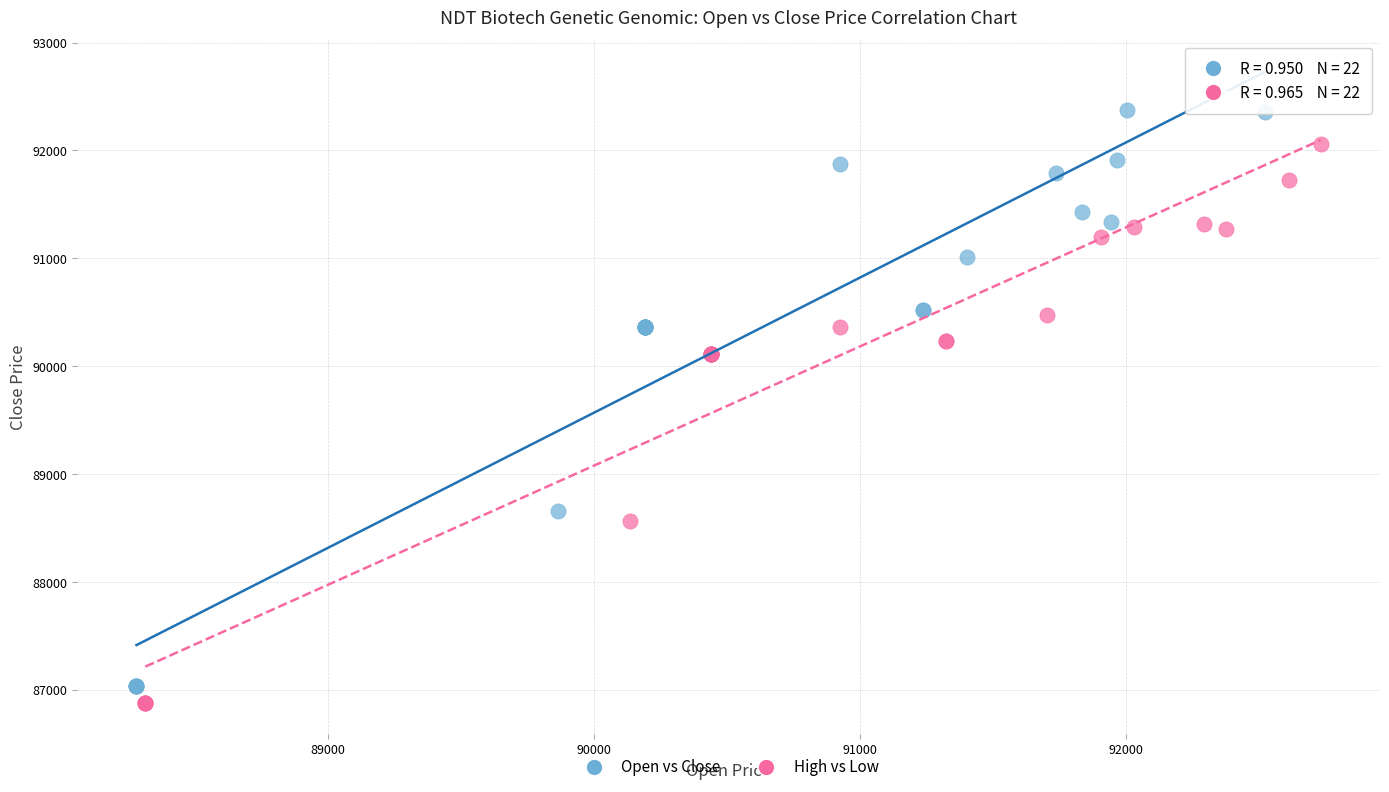

Which series reaches the maximum Y coordinate?

Open vs Close